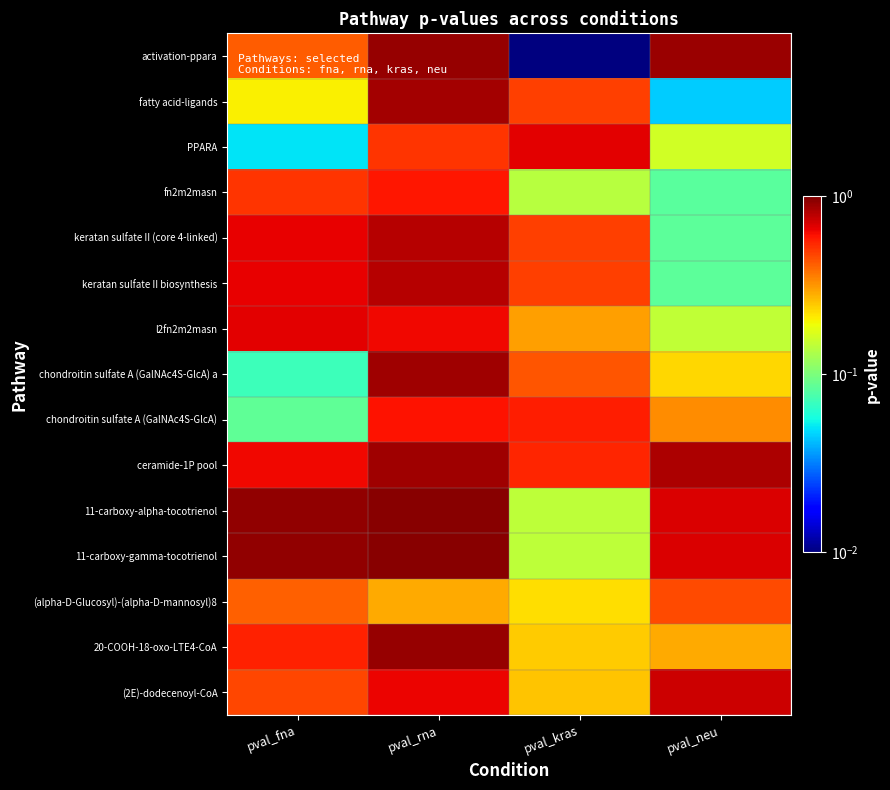

Rank the series by their maximum value, from highest to lowest.

11-carboxy-alpha-tocotrienol, 11-carboxy-gamma-tocotrienol, activation-ppara, 20-COOH-18-oxo-LTE4-CoA, ceramide-1P pool, chondroitin sulfate A (GalNAc4S-GlcA) a, fatty acid-ligands, keratan sulfate II (core 4-linked), keratan sulfate II biosynthesis, (2E)-dodecenoyl-CoA, PPARA, l2fn2m2masn, chondroitin sulfate A (GalNAc4S-GlcA), fn2m2masn, (alpha-D-Glucosyl)-(alpha-D-mannosyl)8